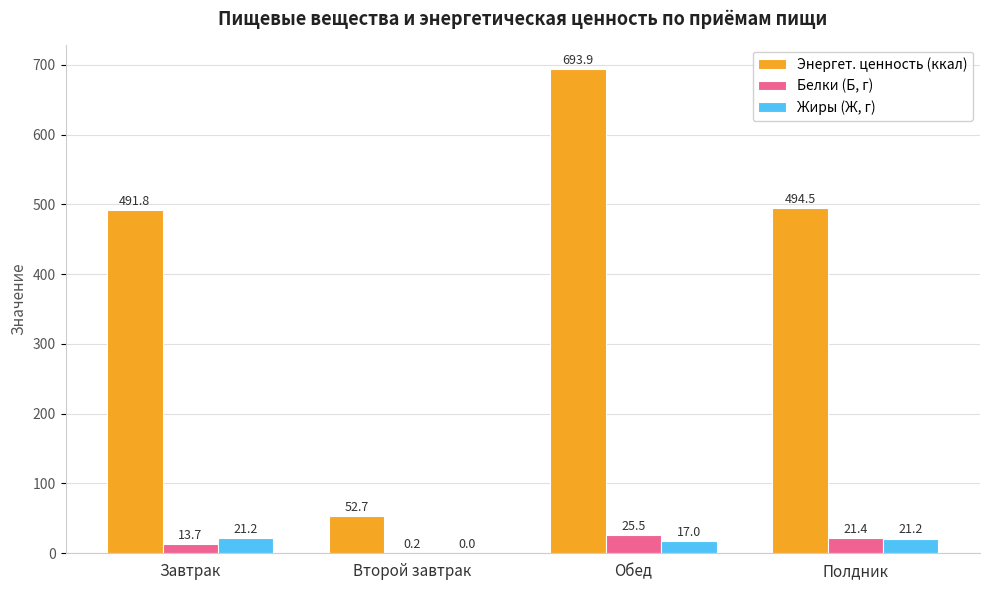

What is the sum of the Энергет. ценность (ккал) values at Обед and Полдник?

1188.4